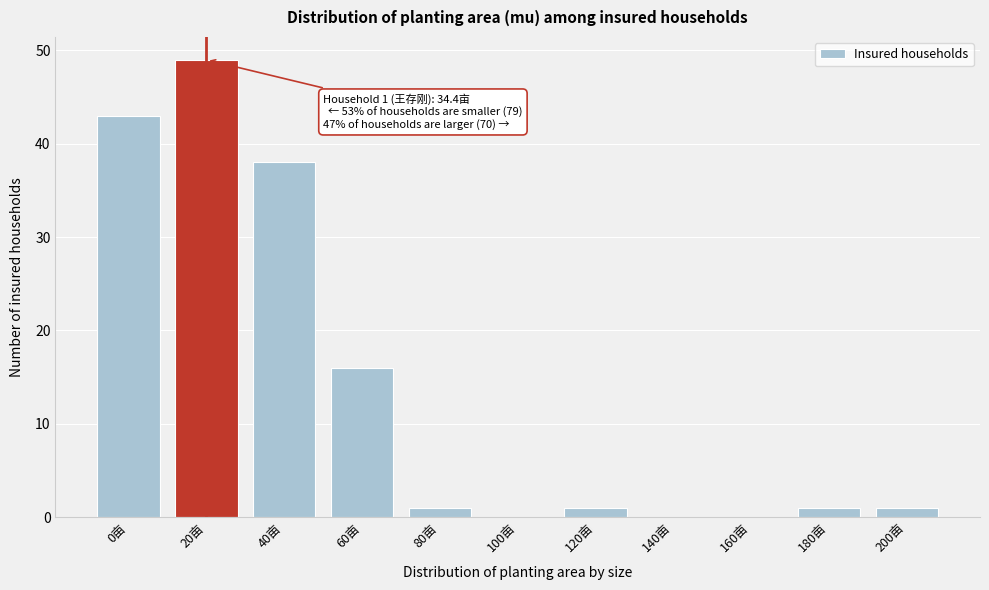

Reading left to right, list all the values displayed in this chart.

0亩=43	20亩=49	40亩=38	60亩=16	80亩=1	100亩=0	120亩=1	140亩=0	160亩=0	180亩=1	200亩=1